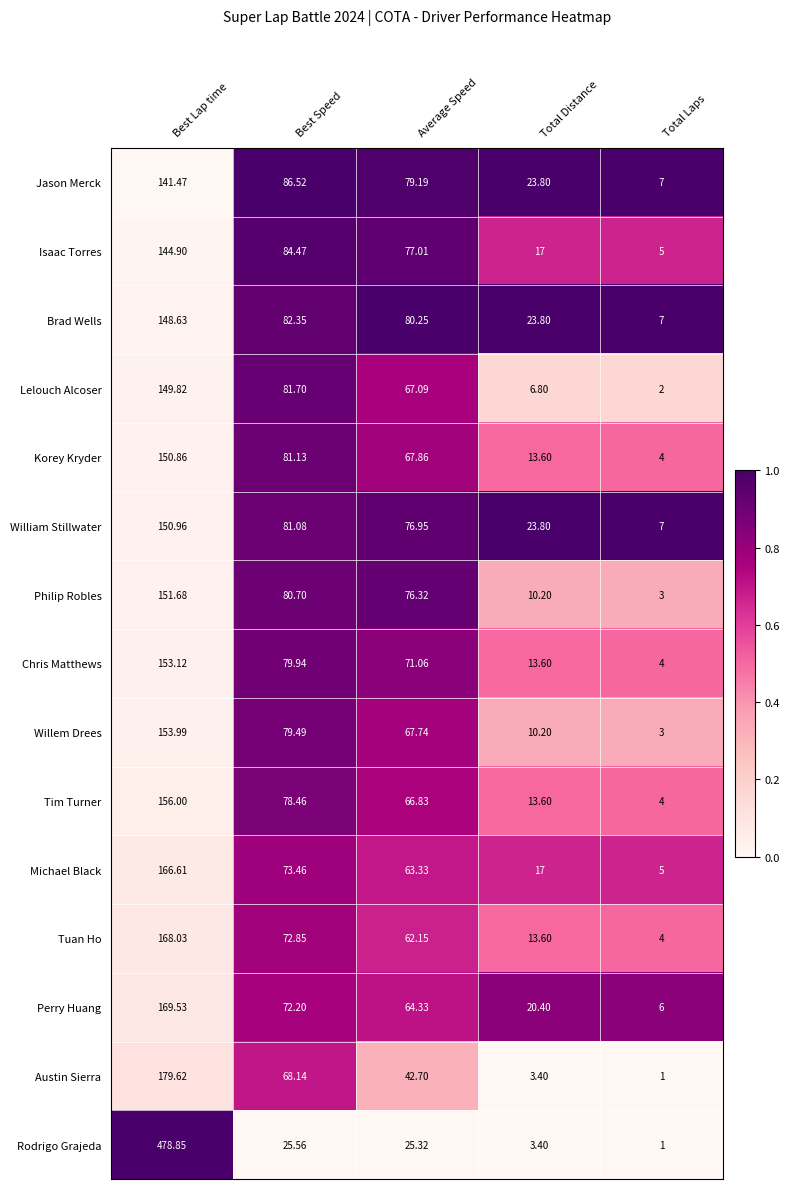

Between Best Speed and Total Distance, which series saw the biggest shift?

Lelouch Alcoser